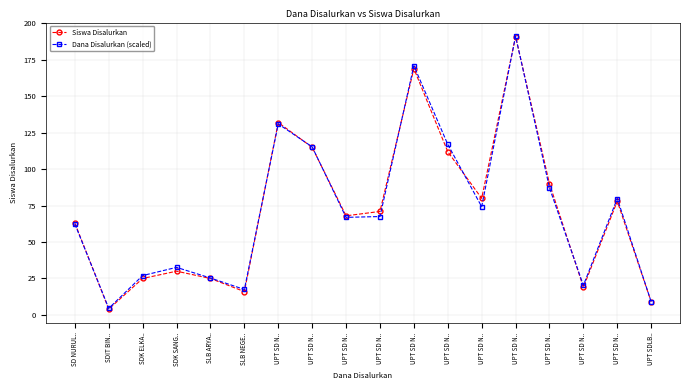

What are all the series names shown in the legend?

Siswa Disalurkan, Dana Disalurkan (scaled)